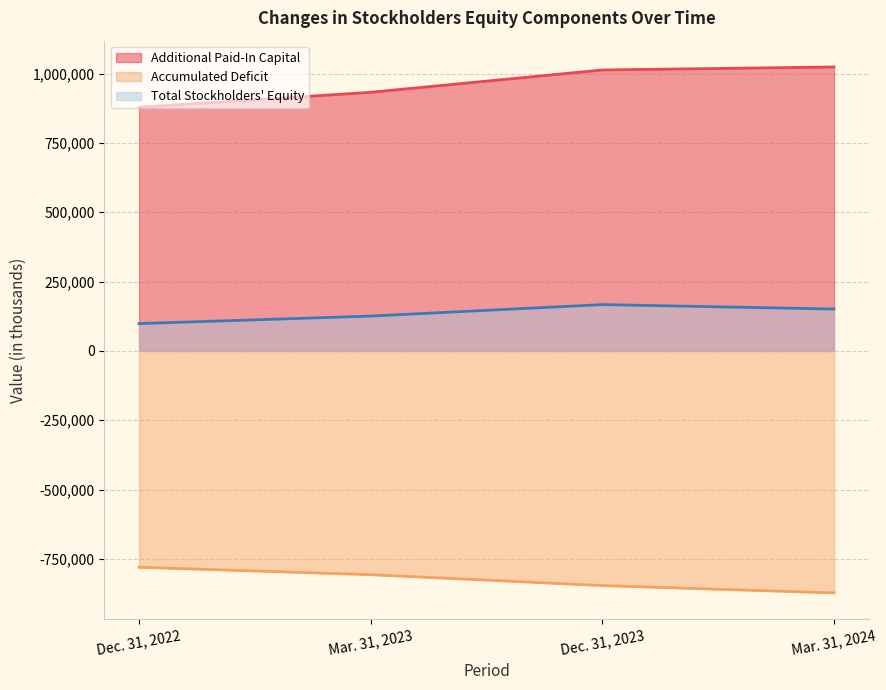

True or false: Accumulated Deficit and Additional Paid-In Capital intersect in this chart.

False